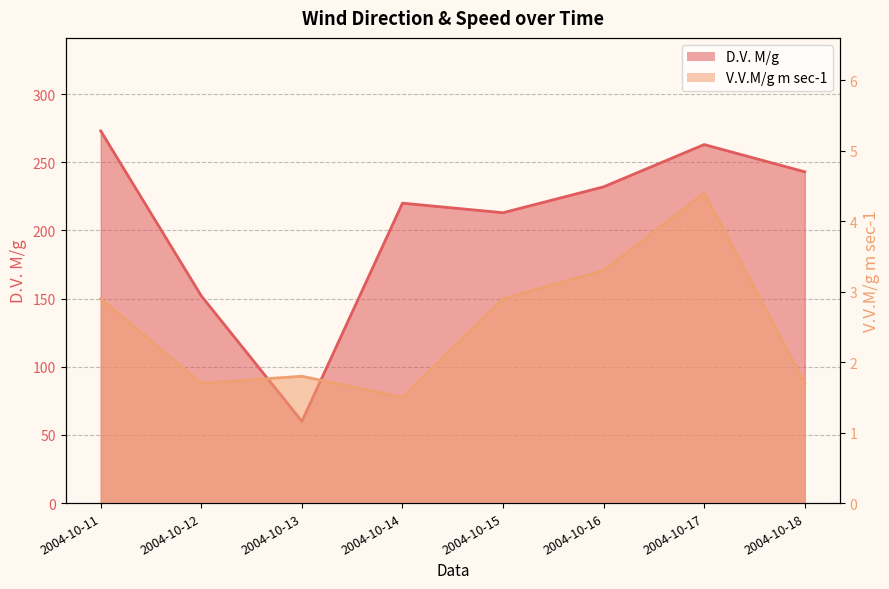

The D.V. M/g series shows 293.6 at 2004-10-15. True or false?

False